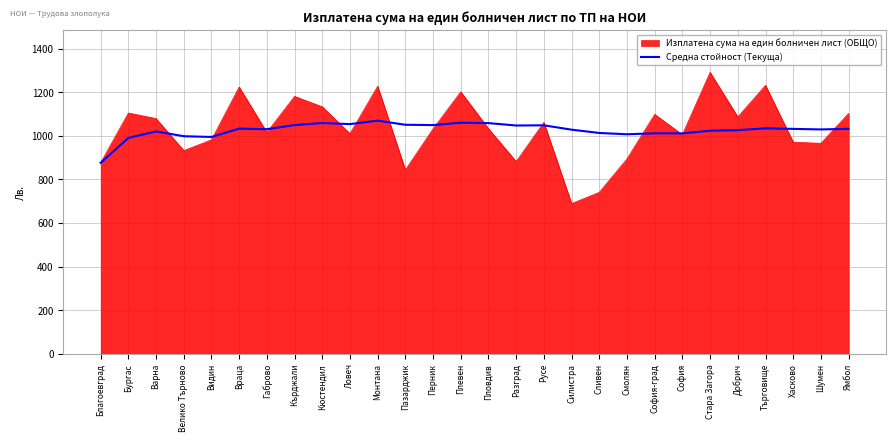

The Изплатена сума на един болничен лист (ОБЩО) series shows 194.9 at Шумен. True or false?

False